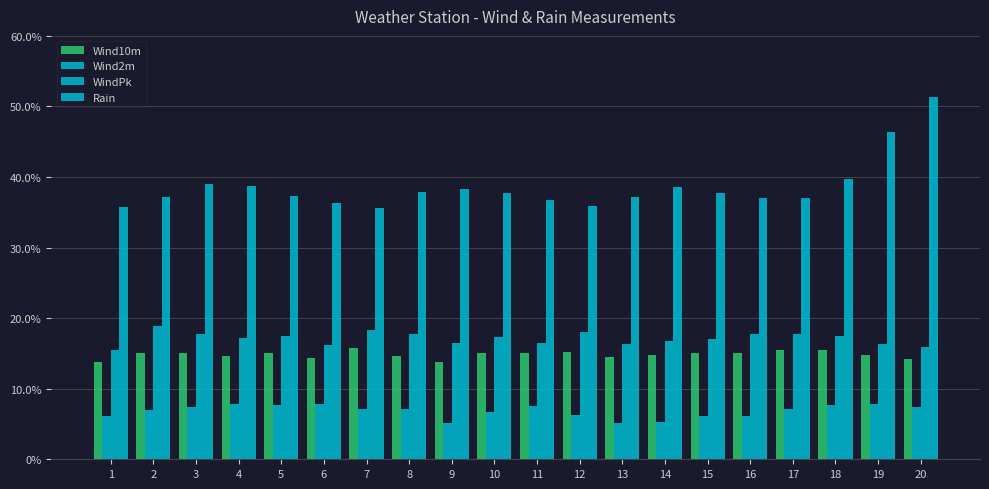

At which category does the chart reach its minimum across all series?

9